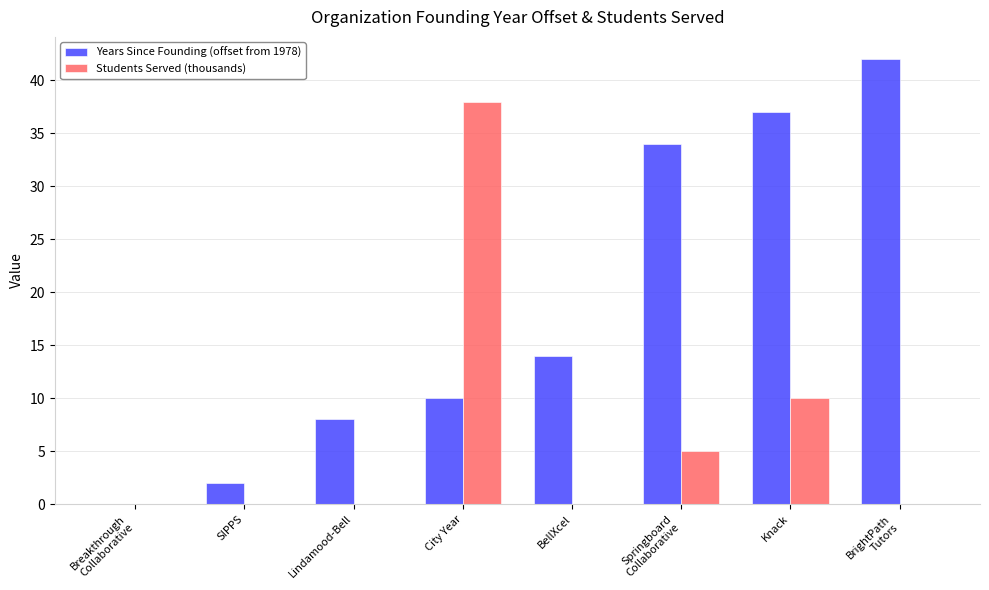

Does the chart contain stacked bars?

No